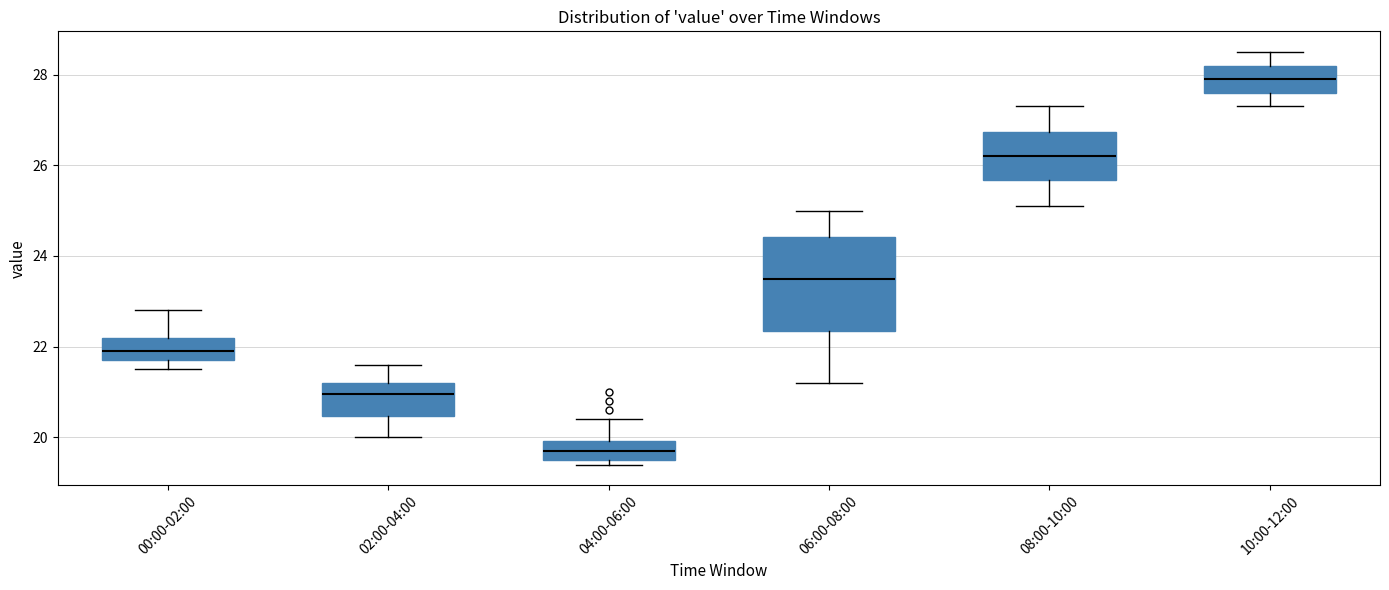

Where does the upper whisker of the box for 02:00-04:00 end on the y-axis? The values are not printed on the chart, so give them approximately, as read against the axis.

21.6